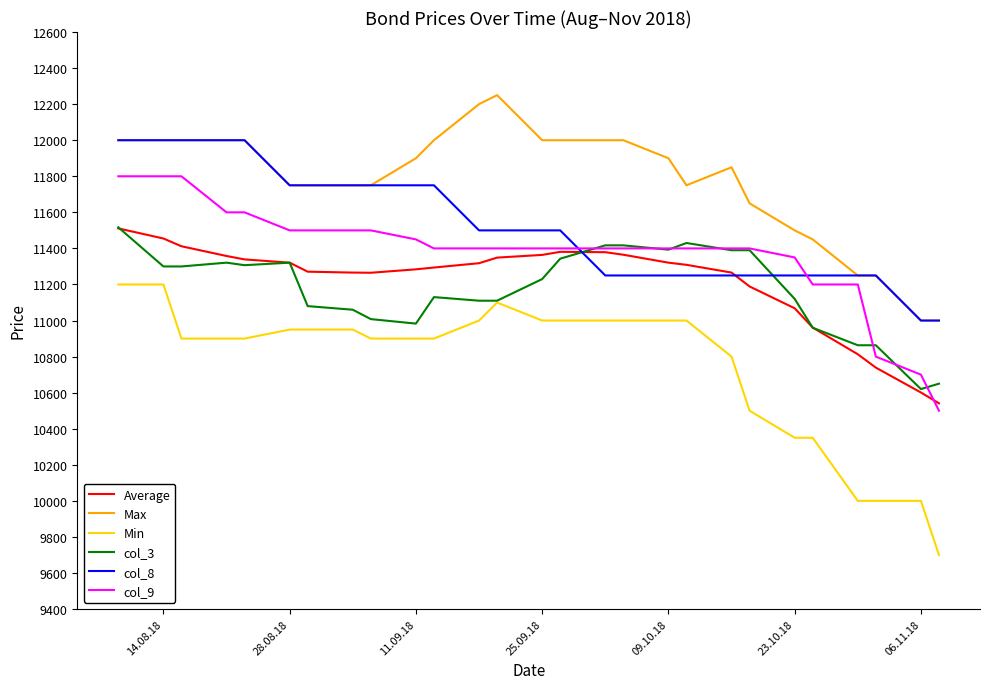

Is this an area chart (filled region under the line)?

No